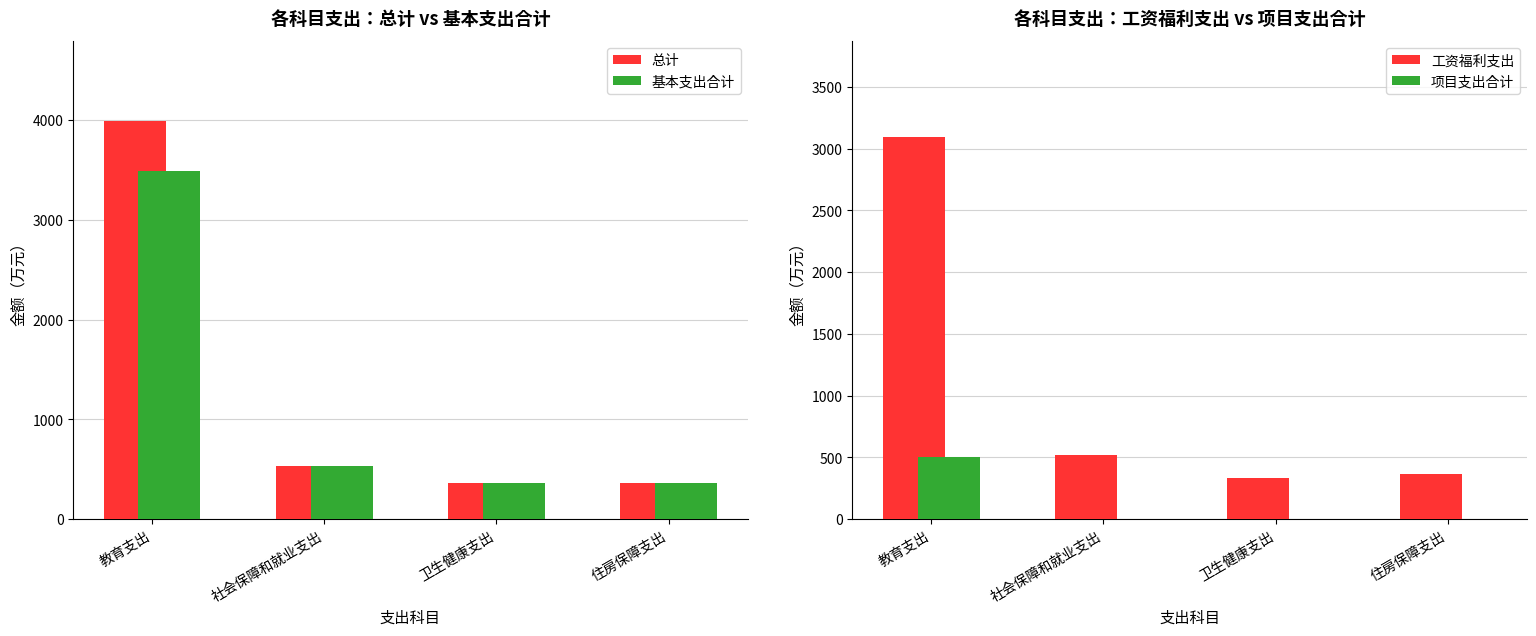

What is the difference between the 项目支出合计 values at 教育支出 and 卫生健康支出?

505.0